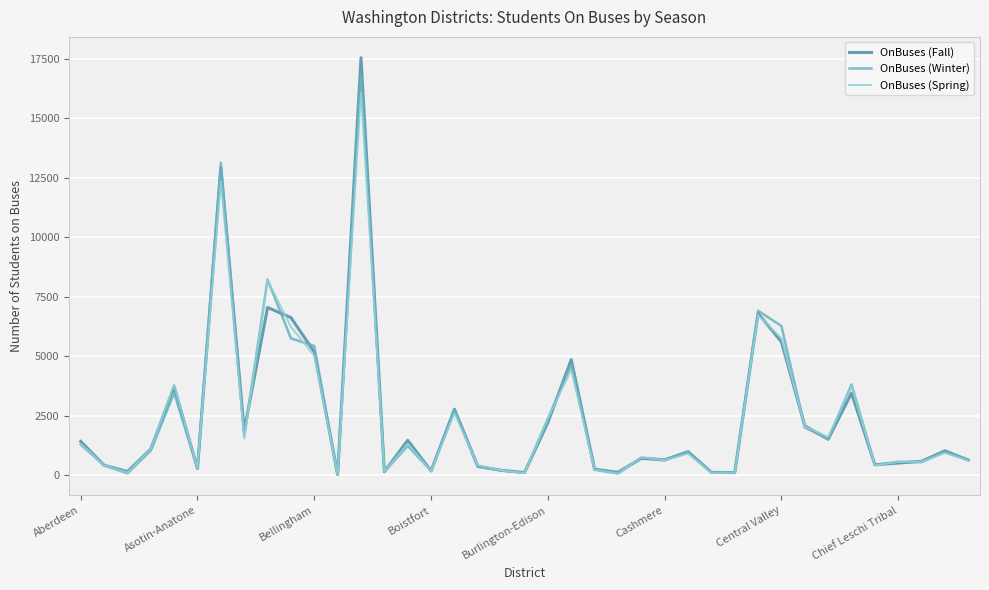

What is the greatest value displayed?

17548